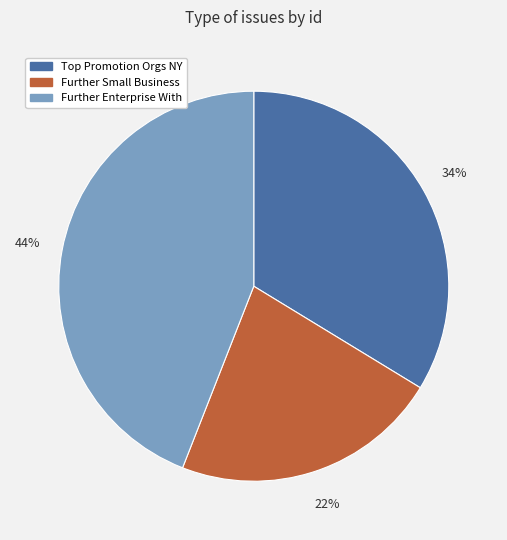

Is there a majority slice in this chart?

No